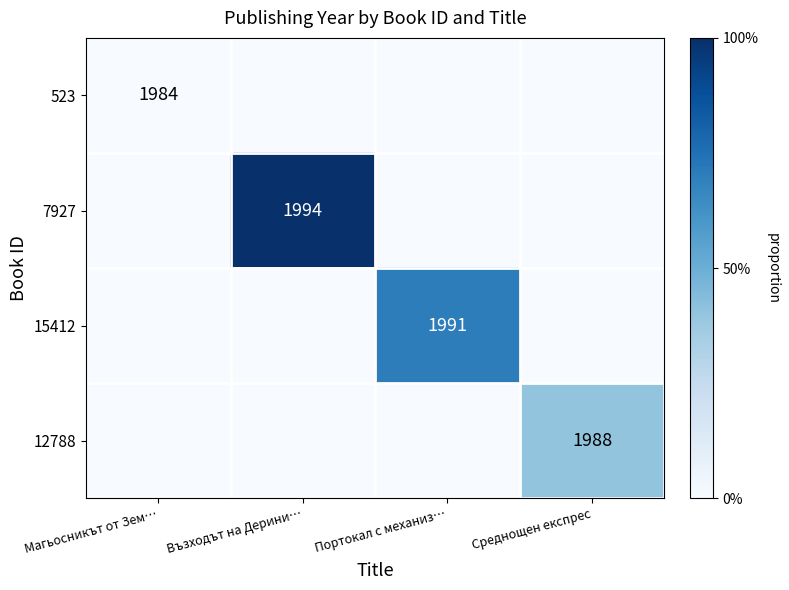

The 523 series shows 3238 at Магьосникът от Зем…. True or false?

False